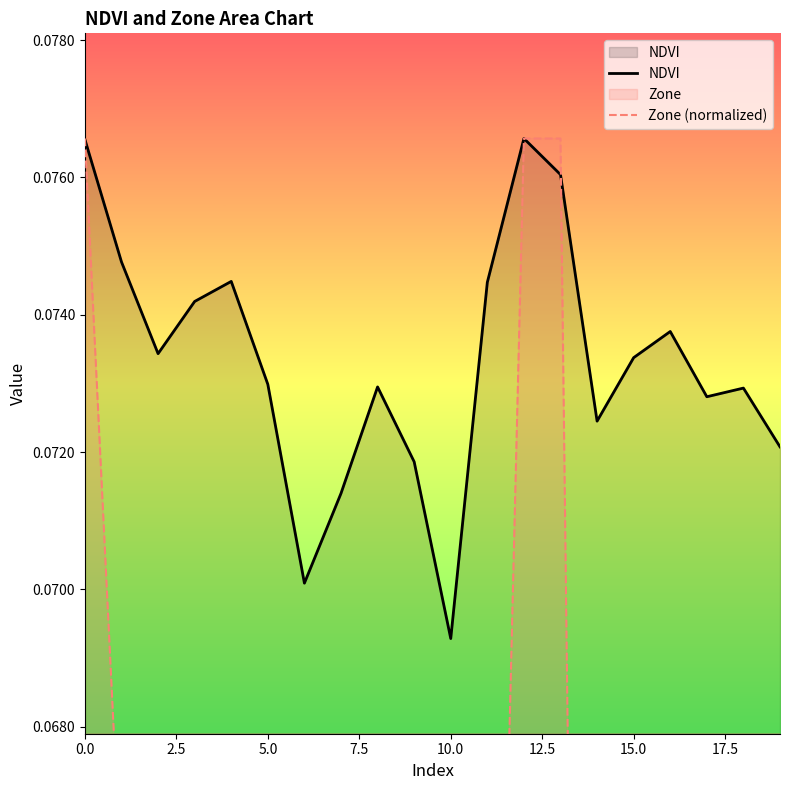

After their last crossing, which series has the higher values: Zone (normalized) or NDVI?

NDVI